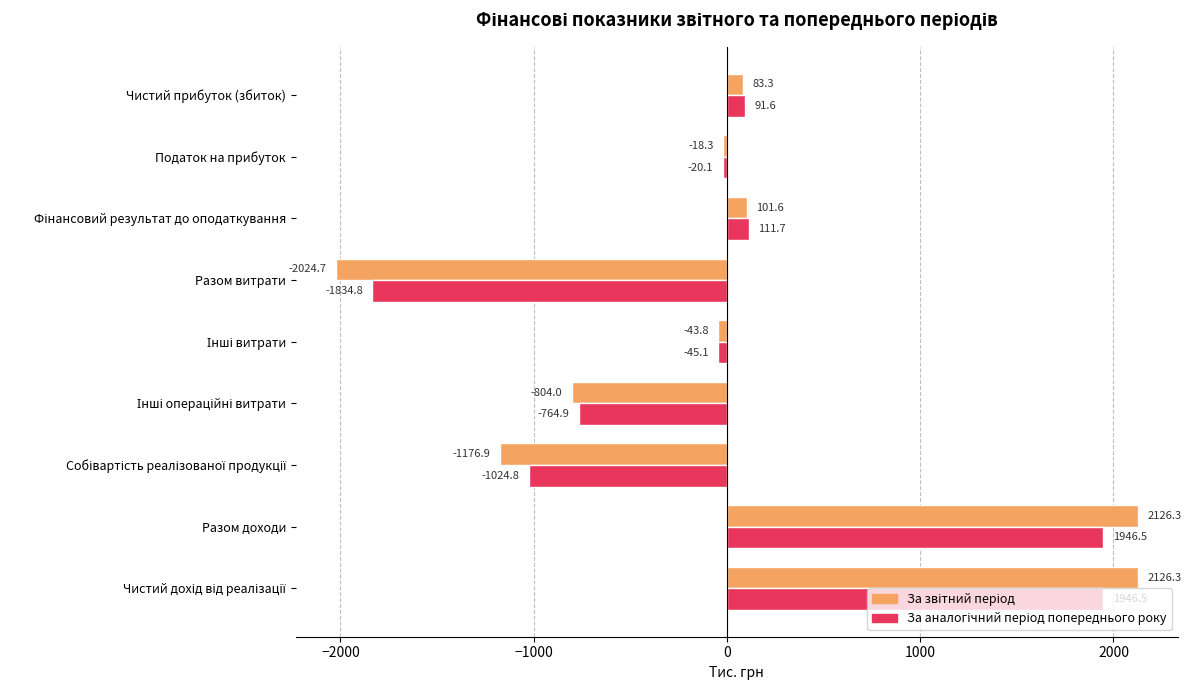

Which series has the largest total across all categories?

За аналогічний період попереднього року